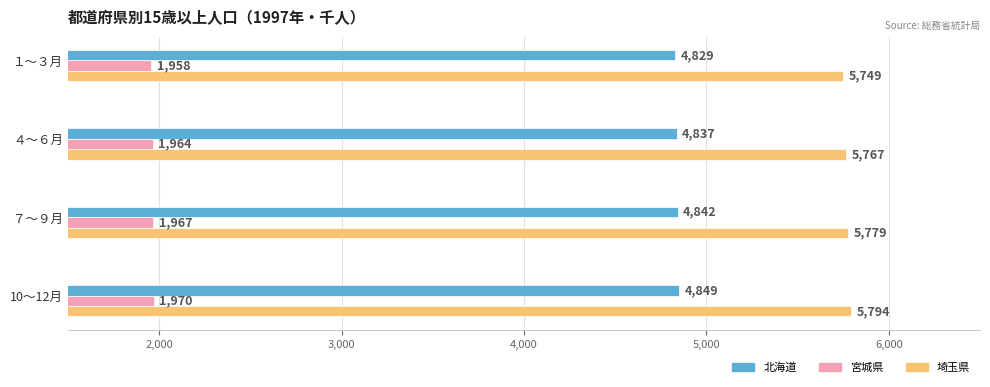

What is the difference between the highest and lowest values at １～３月?

3791